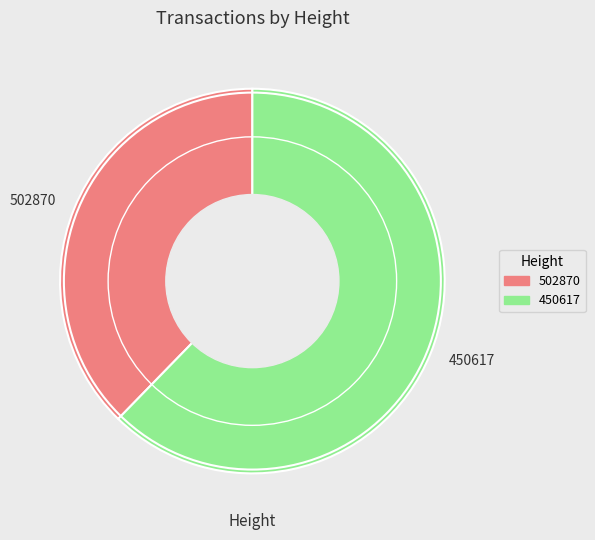

Is it true that 450617 is 62% of the pie?

True